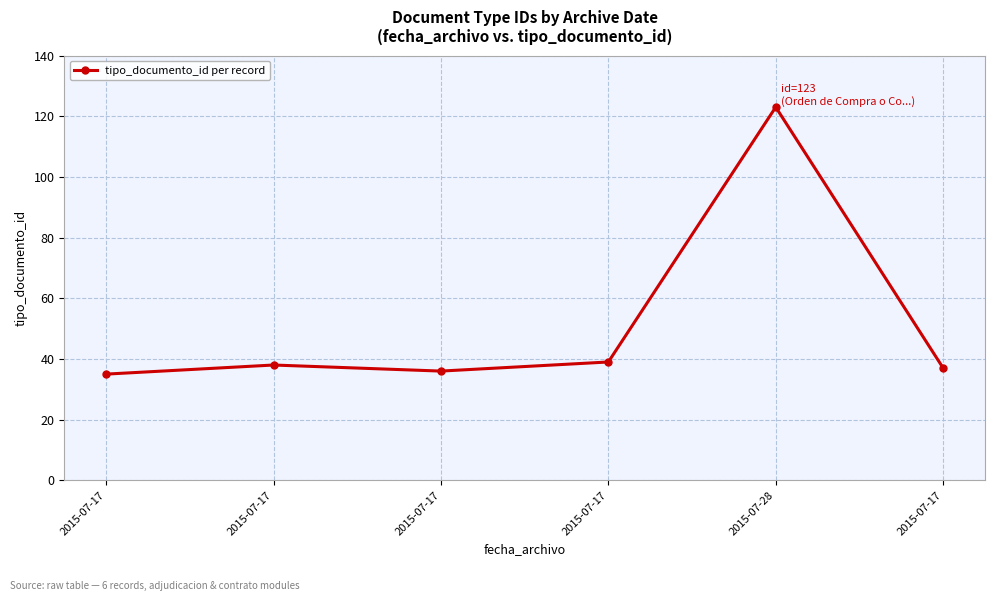

What is the value of the 5th point from the left?

123